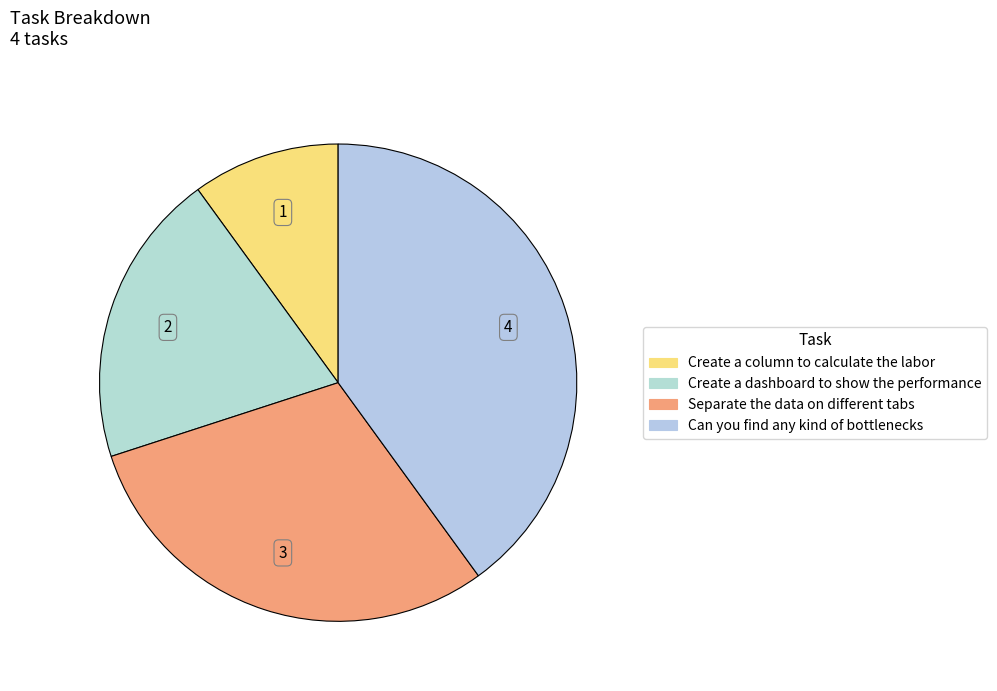

Does Create a dashboard to show the performance represent more than half of the total?

No